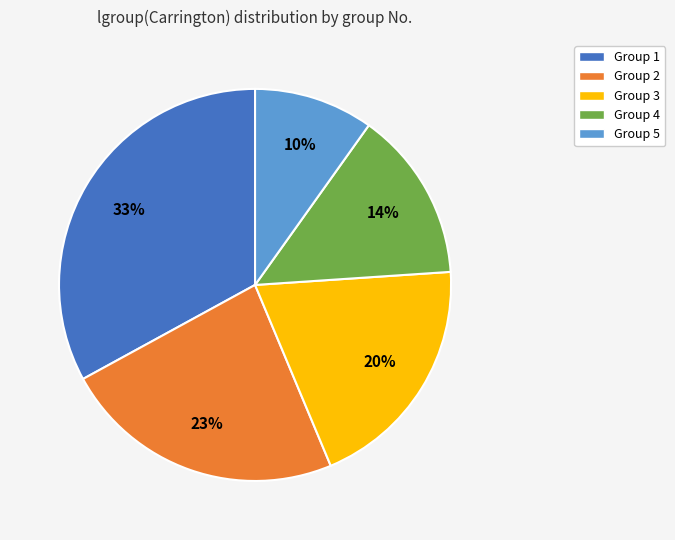

Is there any slice that represents more than half of the pie?

No